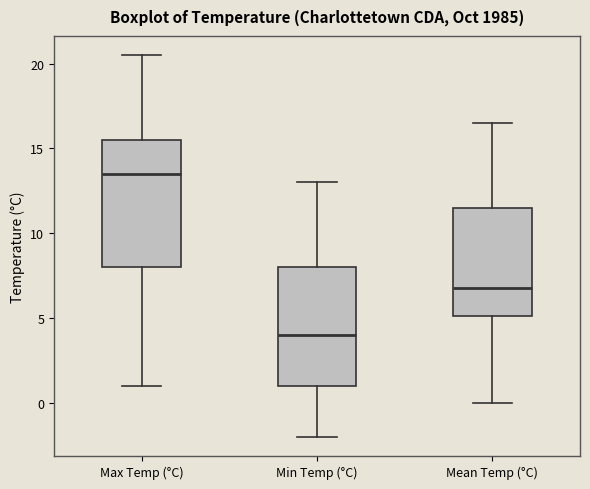

Reading left to right, transcribe this box plot: for each box, give where its median line is, the range the box spans, and where its two whiskers end, as read against the y-axis. The values are not printed on the chart, so give them approximately, as read against the axis.

Max Temp (°C): median 13.5, box 8.0 to 15.5, whiskers 1.0 to 20.5
Min Temp (°C): median 4.0, box 1.0 to 8.0, whiskers -2.0 to 13.0
Mean Temp (°C): median 7.0, box 5.0 to 11.5, whiskers 0.0 to 16.5